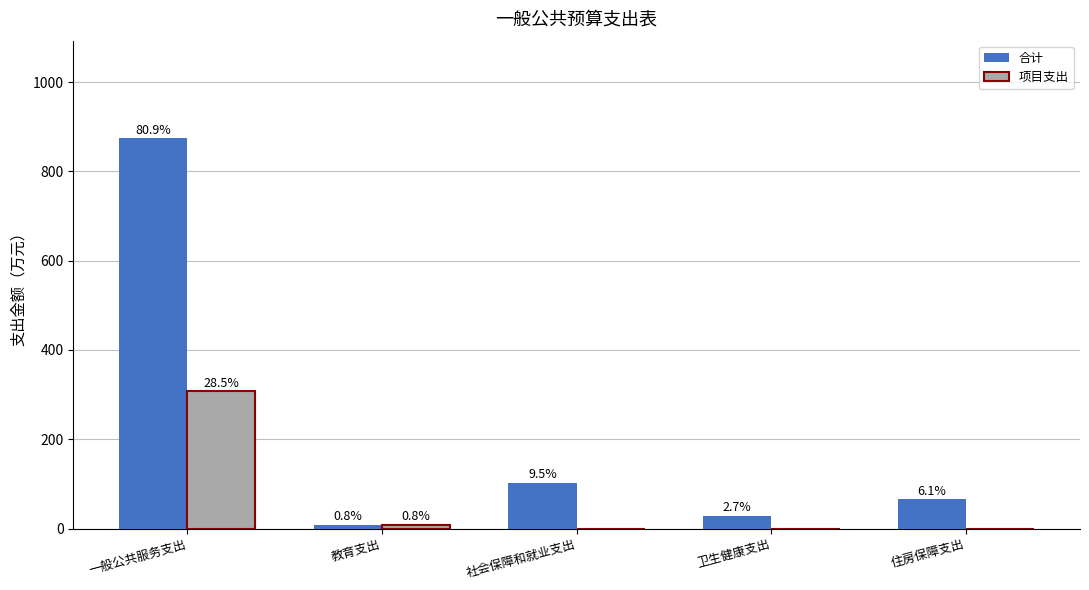

Where is 合计 nearest to the value 441?

社会保障和就业支出